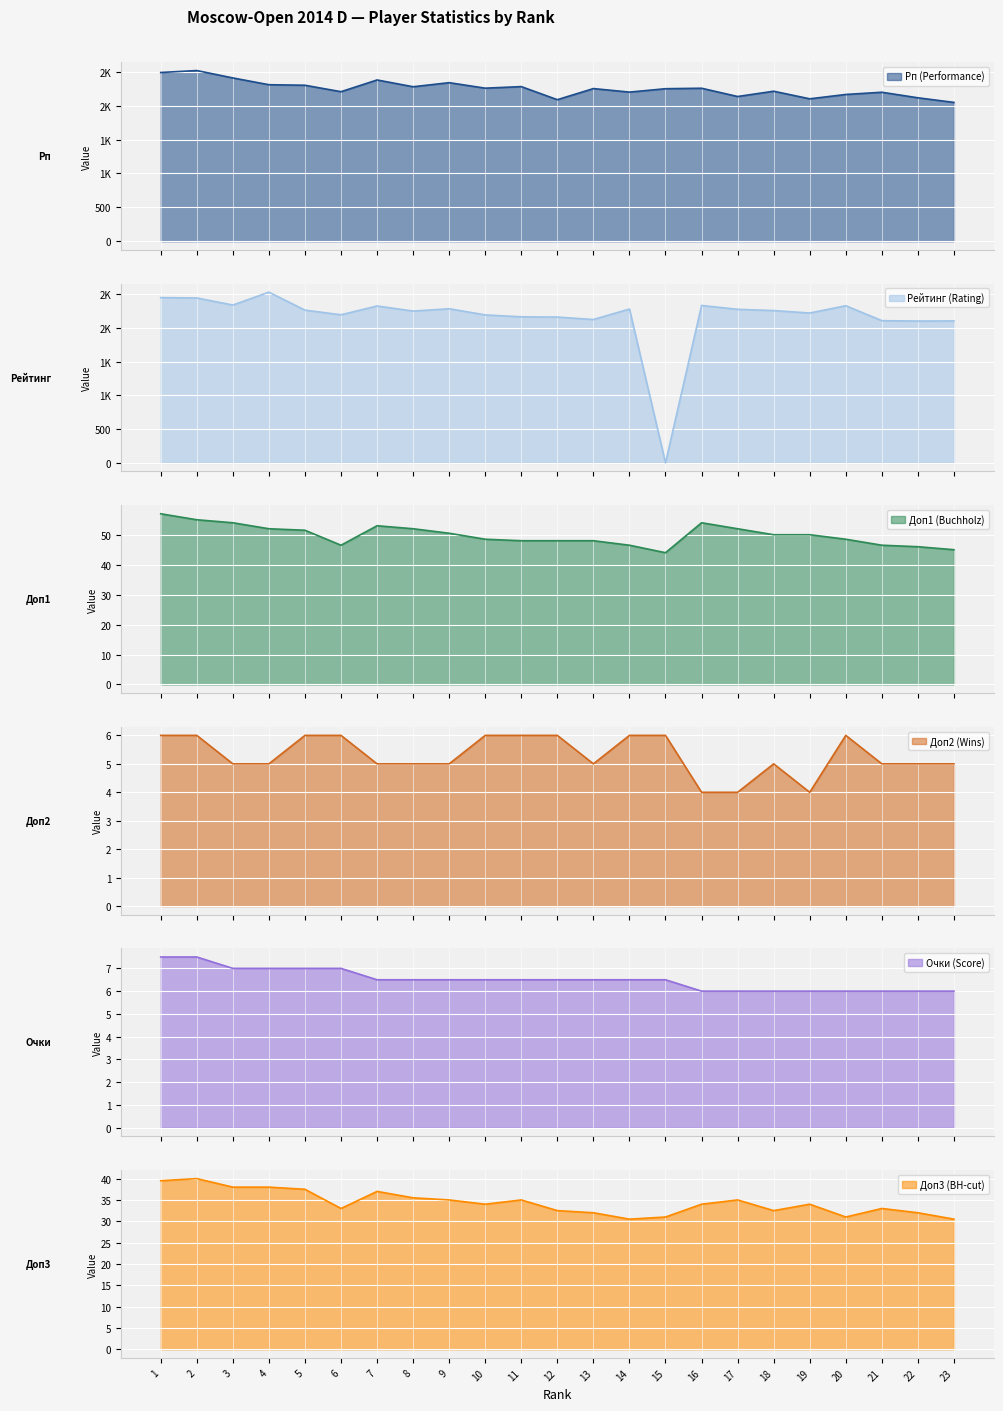

Where is Доп3 (BH-cut) nearest to the value 35?

9